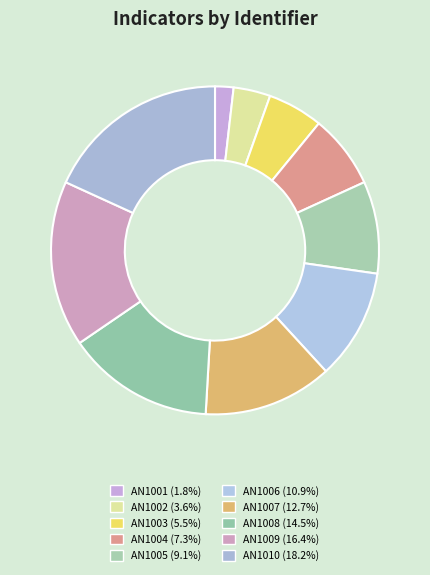

Is it true that AN1009 is 10% of the pie?

False